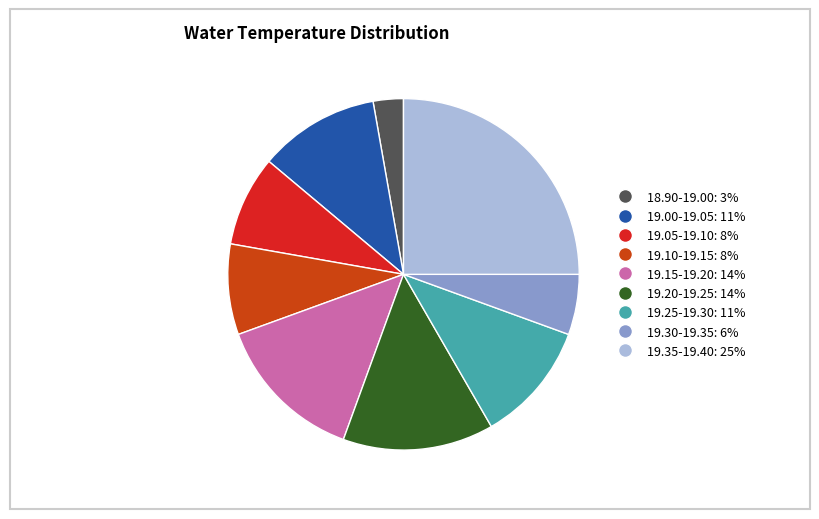

What is the largest slice in the pie chart?

19.35-19.40: 25%